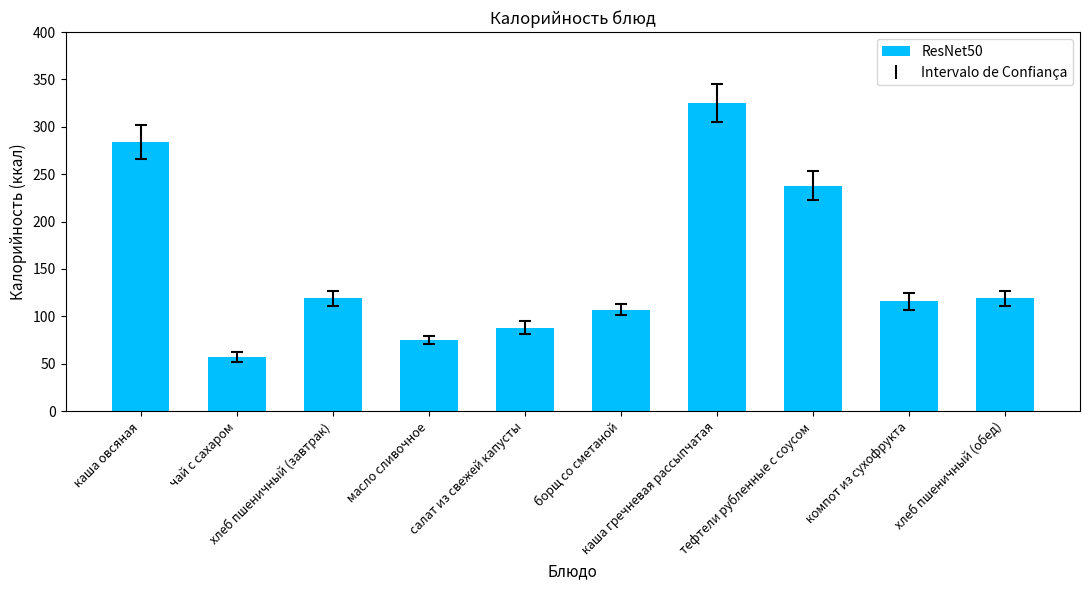

What is the change in value from компот из сухофрукта to хлеб пшеничный (обед)?

+3